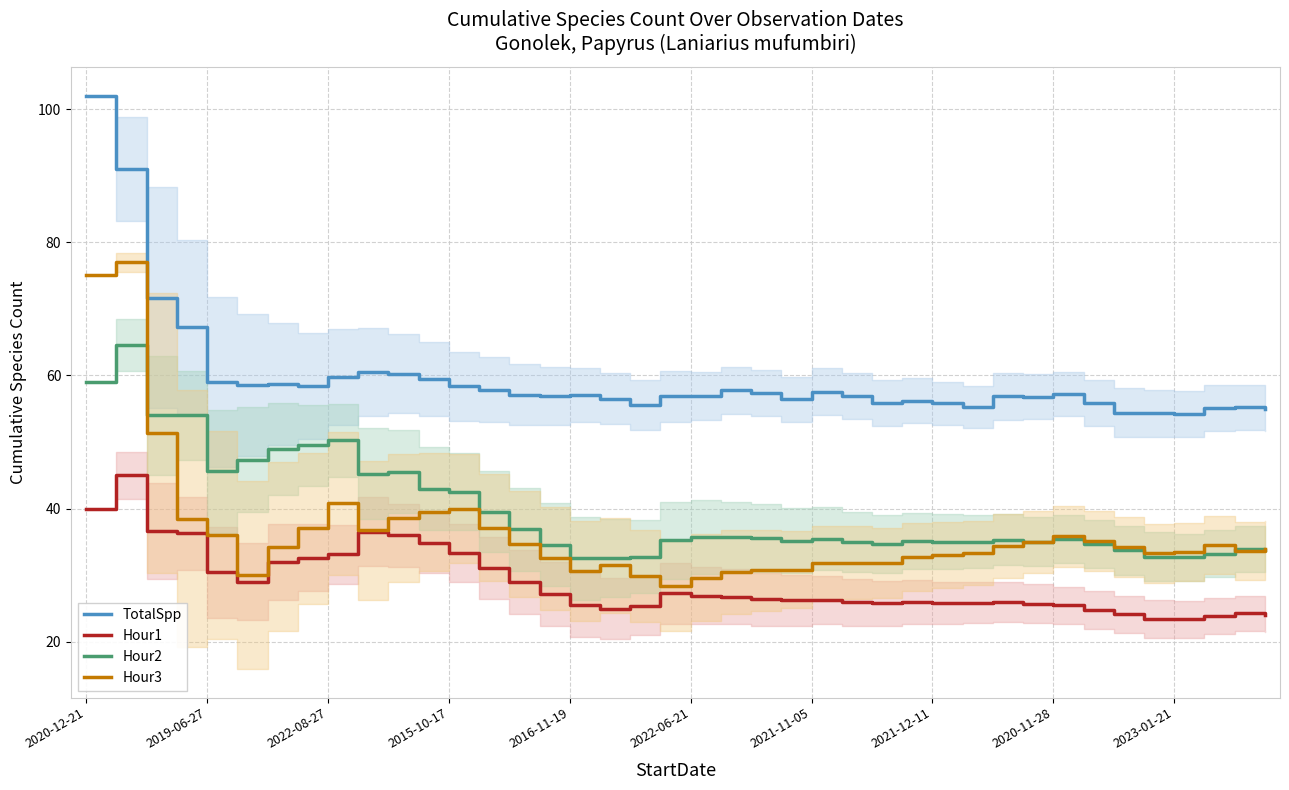

Does the chart have visible grid lines?

Yes